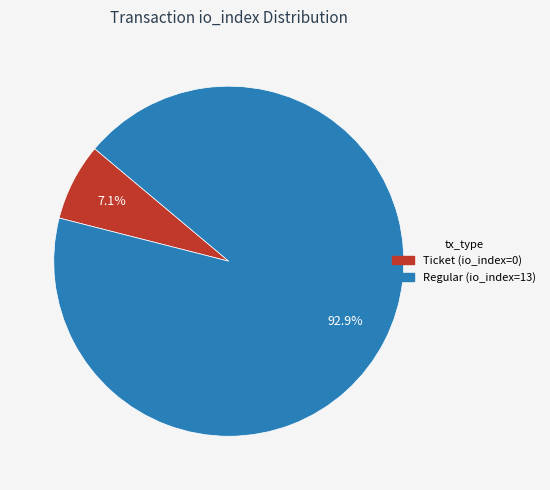

Rank the categories by value from lowest to highest.

Ticket (io_index=0), Regular (io_index=13)